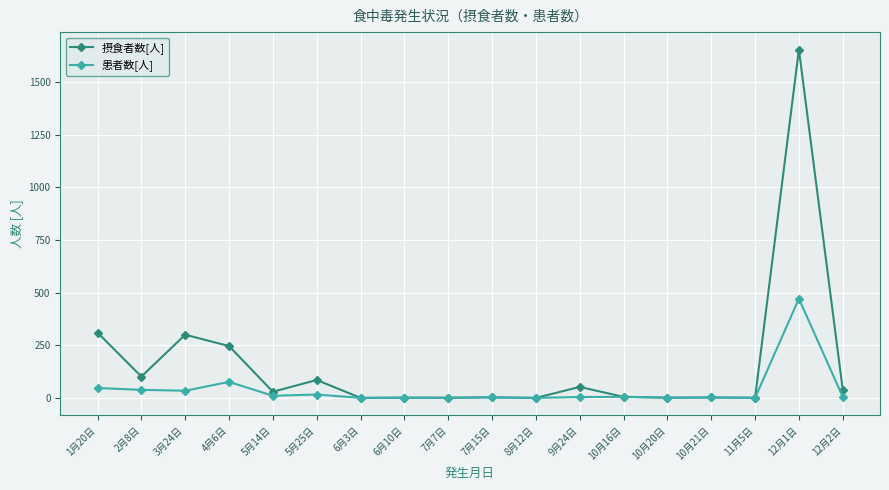

Rank the series at 3月24日 from lowest to highest value.

患者数[人], 摂食者数[人]